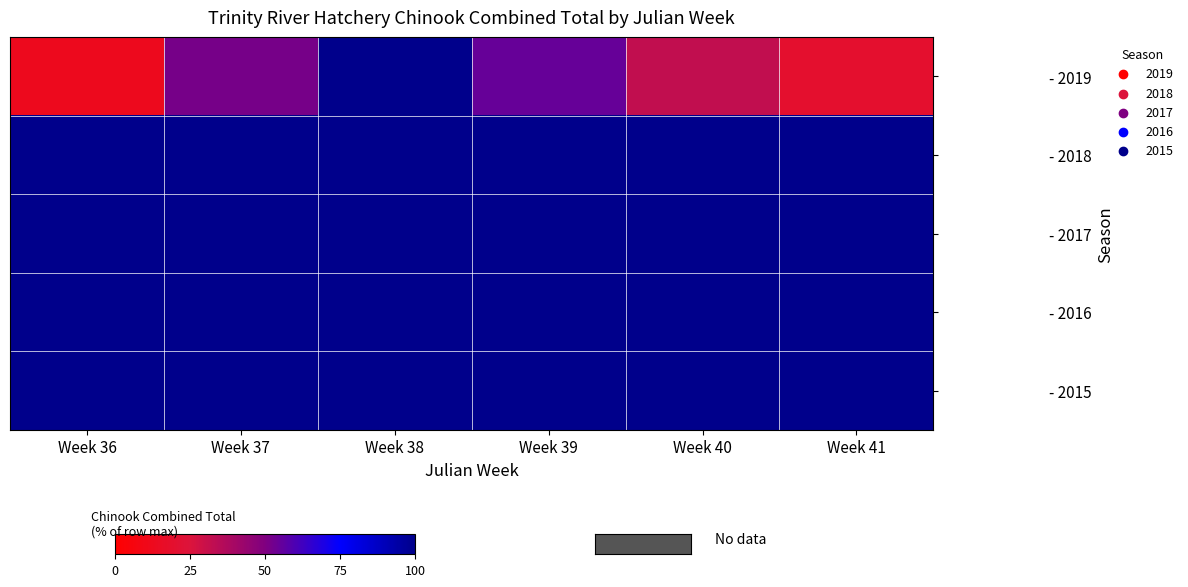

Which label corresponds to the largest value in the chart?

Week 38